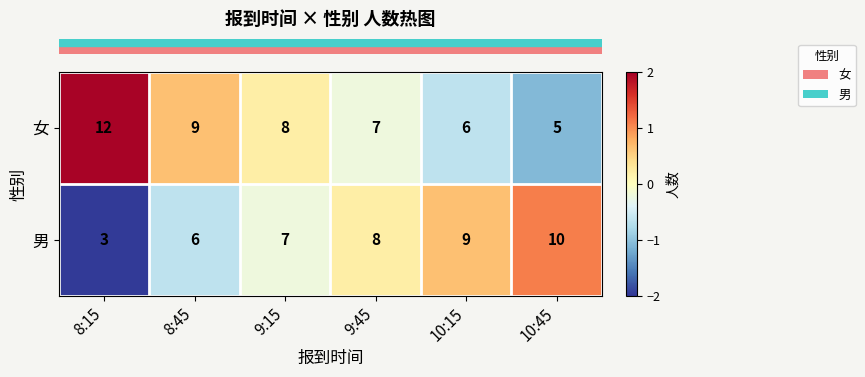

What is the difference between the maximum and minimum values in the 女 series?

7